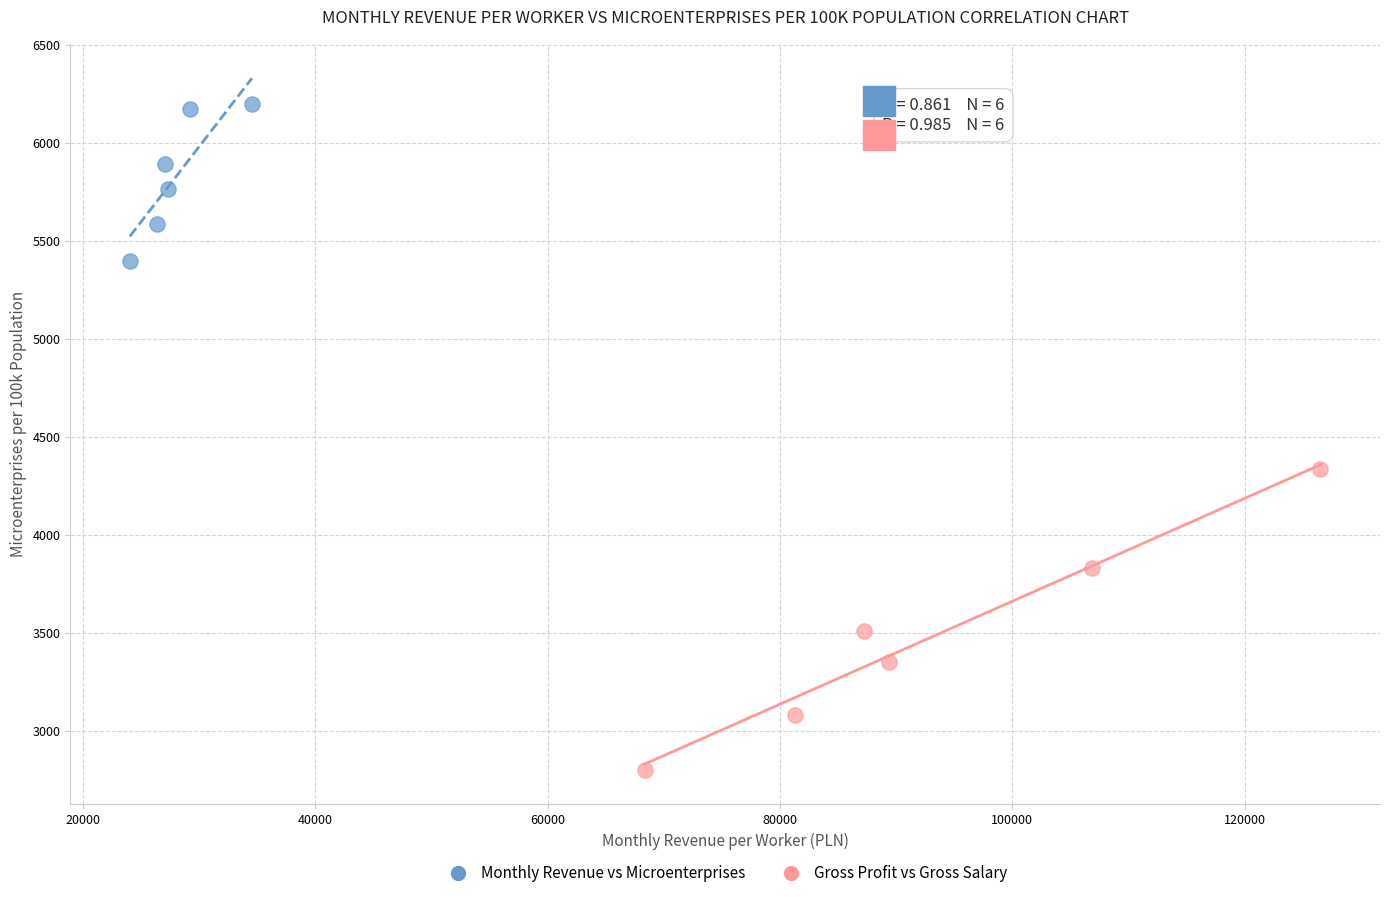

Which series has the largest Y range (max minus min)?

Gross Profit vs Gross Salary